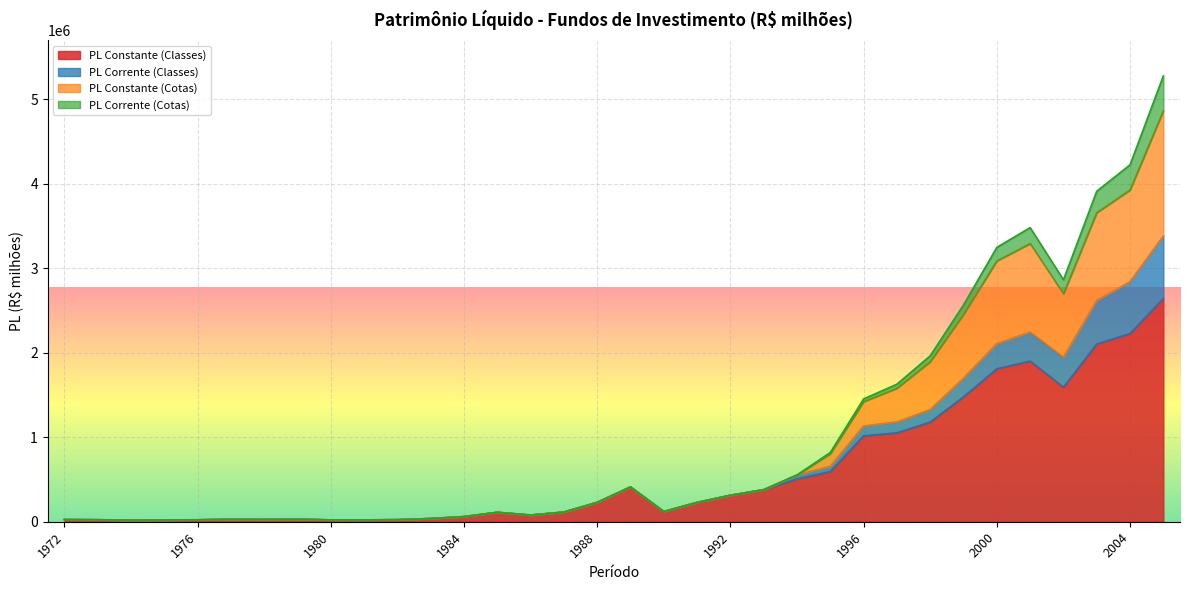

What is the maximum value for PL Constante (Classes)?

2641647.5